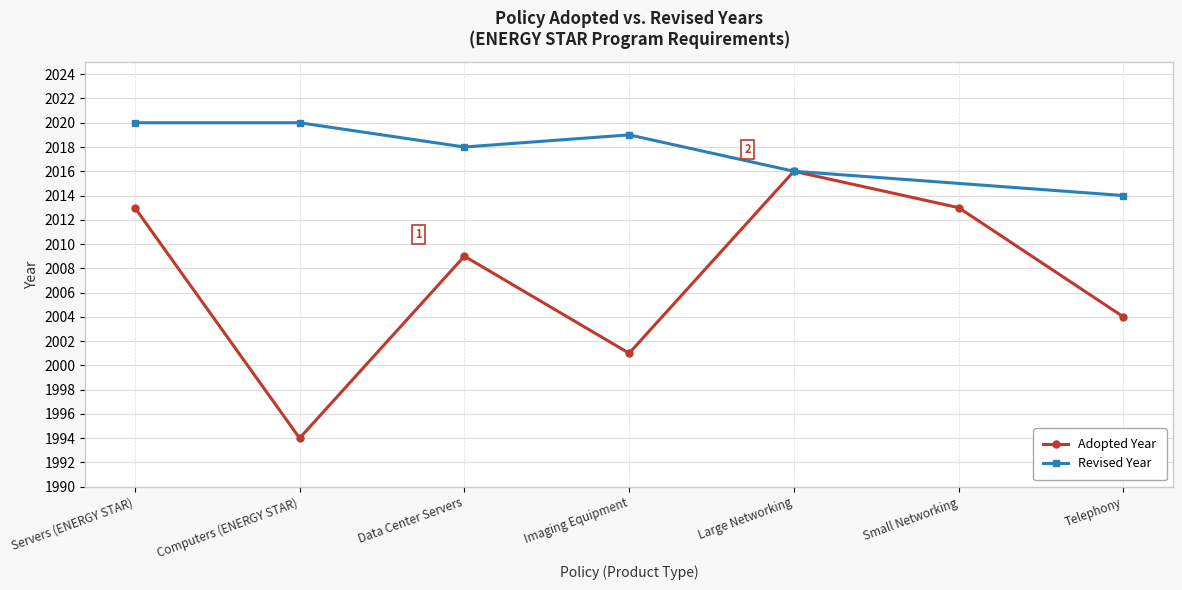

Approximately how many times larger is the value at Telephony compared to Large Networking?

1.0